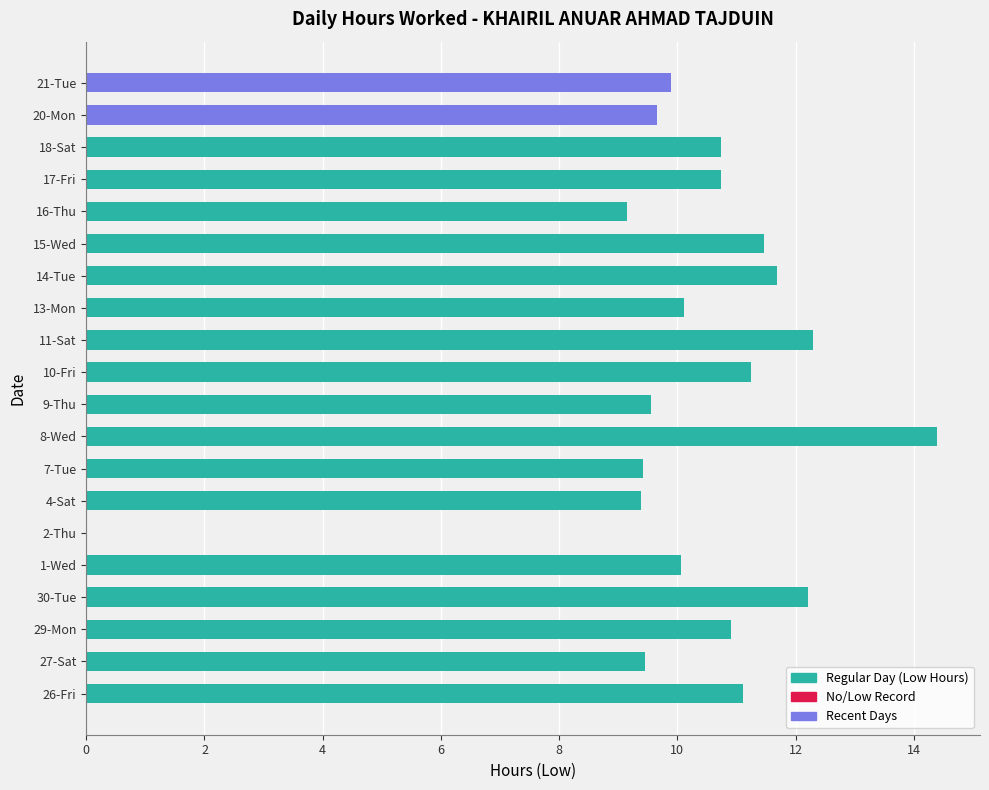

What is the greatest value displayed?

14.4